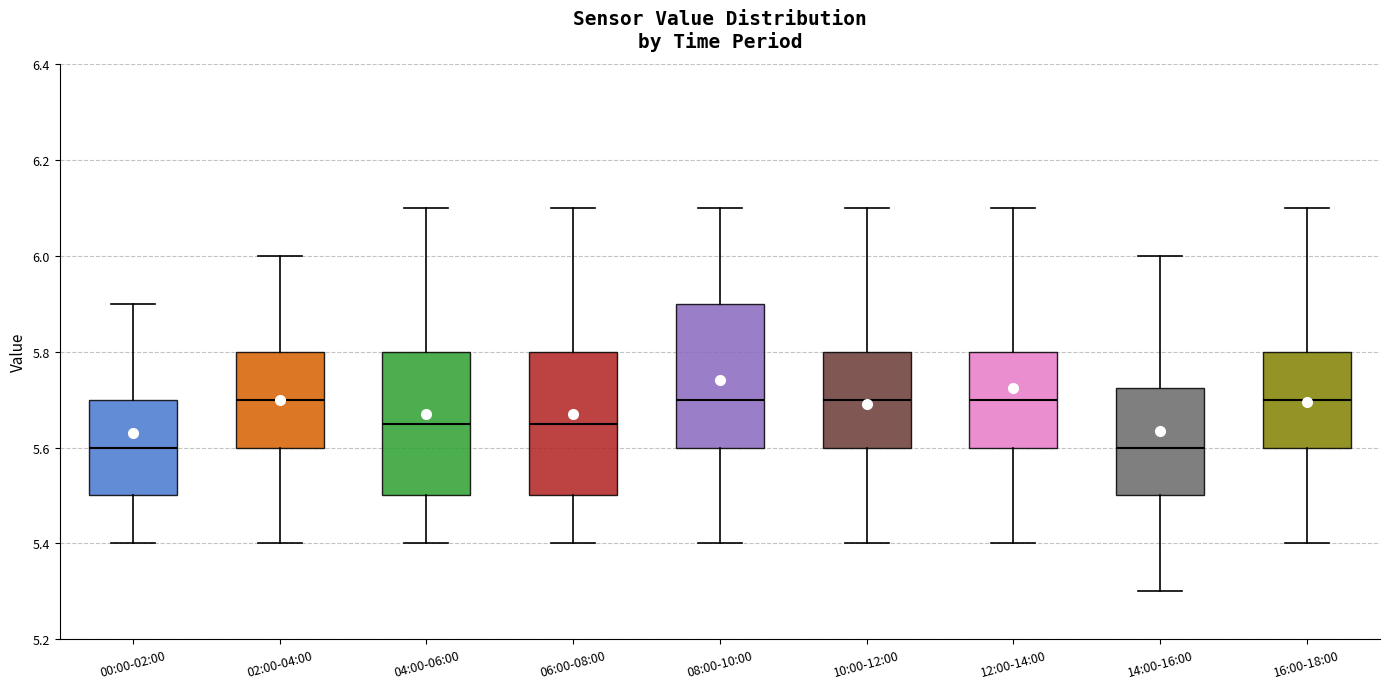

Reading left to right, transcribe this box plot: for each box, give where its median line is, the range the box spans, and where its two whiskers end, as read against the y-axis. The values are not printed on the chart, so give them approximately, as read against the axis.

00:00-02:00: median 5.60, box 5.50 to 5.70, whiskers 5.40 to 5.90
02:00-04:00: median 5.70, box 5.60 to 5.80, whiskers 5.40 to 6.00
04:00-06:00: median 5.66, box 5.50 to 5.80, whiskers 5.40 to 6.10
06:00-08:00: median 5.66, box 5.50 to 5.80, whiskers 5.40 to 6.10
08:00-10:00: median 5.70, box 5.60 to 5.90, whiskers 5.40 to 6.10
10:00-12:00: median 5.70, box 5.60 to 5.80, whiskers 5.40 to 6.10
12:00-14:00: median 5.70, box 5.60 to 5.80, whiskers 5.40 to 6.10
14:00-16:00: median 5.60, box 5.50 to 5.72, whiskers 5.30 to 6.00
16:00-18:00: median 5.70, box 5.60 to 5.80, whiskers 5.40 to 6.10